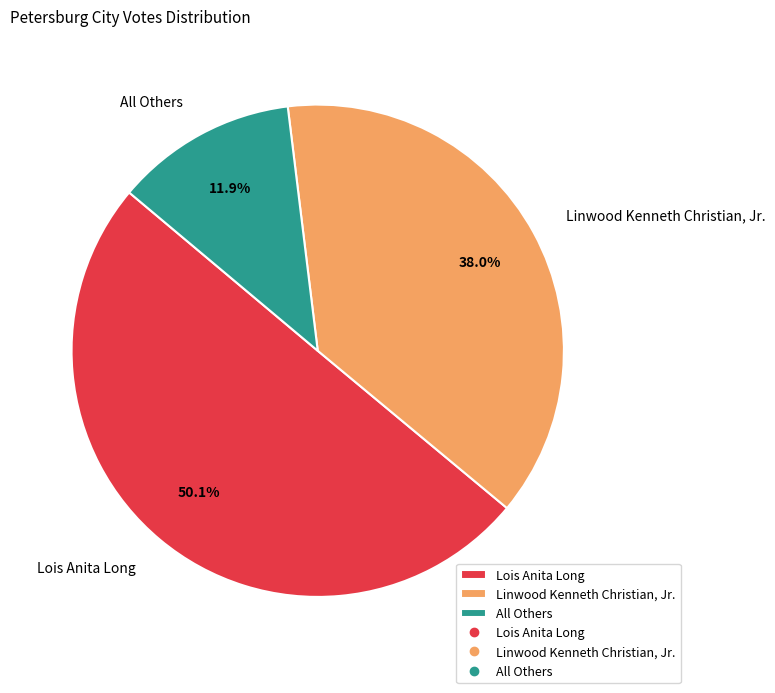

Is it true that All Others is 12% of the pie?

True